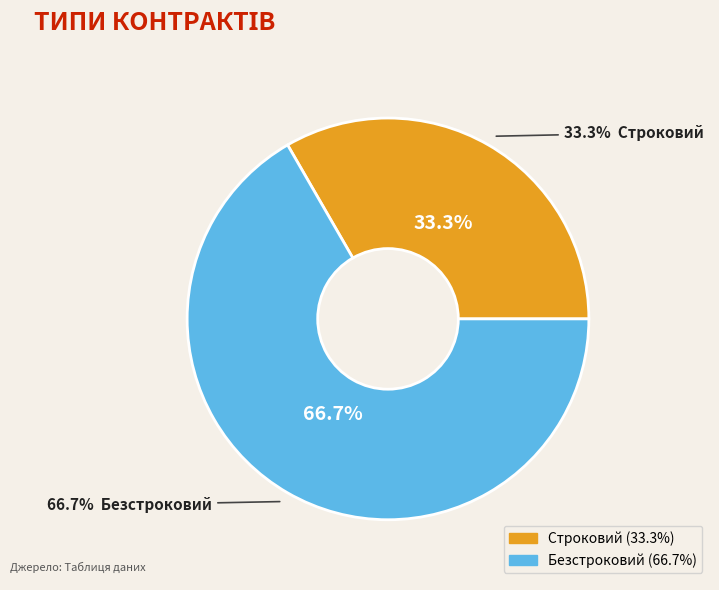

Does any single category account for the majority?

Yes